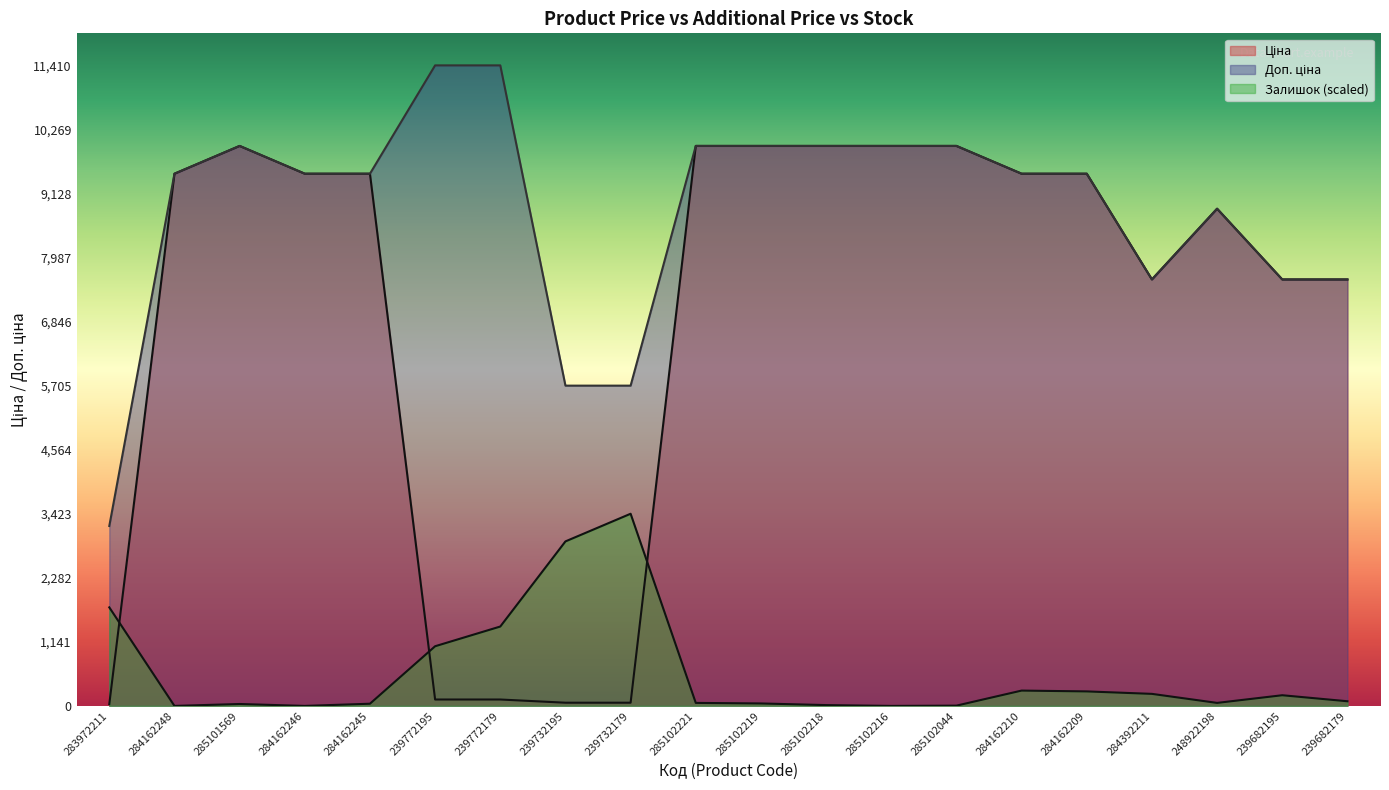

What are all the series names shown in the legend?

Ціна, Доп. ціна, Залишок